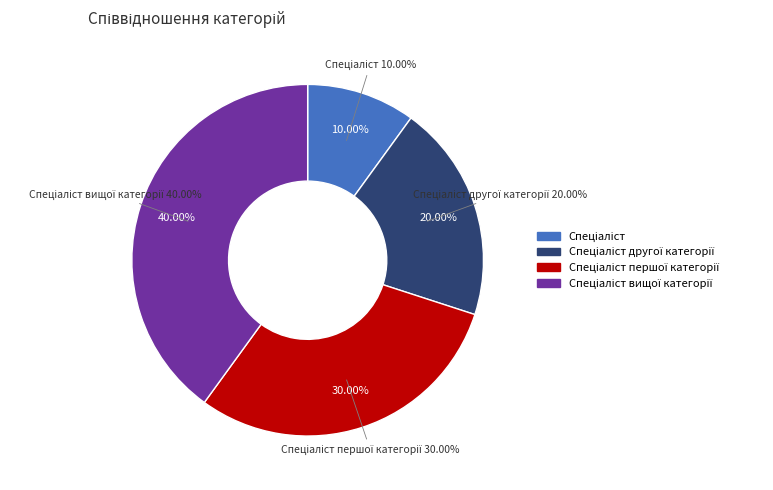

To the nearest percent, what is the difference between the largest and smallest slice percentages?

30%